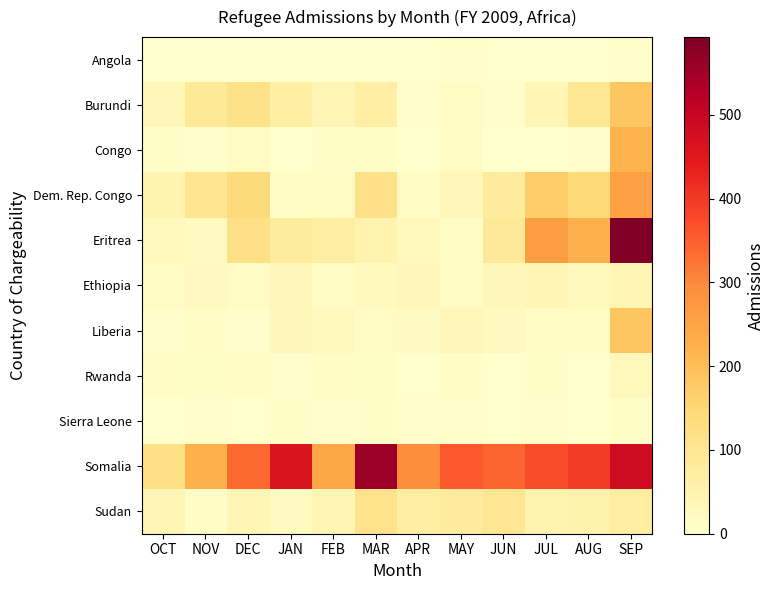

Reading left to right, extract all data points from this chart.

Angola: OCT=0	NOV=0	DEC=1	JAN=0	FEB=0	MAR=0	APR=0	MAY=3	JUN=0	JUL=0	AUG=0	SEP=4
Burundi: OCT=34	NOV=90	DEC=115	JAN=67	FEB=42	MAR=69	APR=4	MAY=18	JUN=4	JUL=41	AUG=95	SEP=183
Congo: OCT=8	NOV=6	DEC=18	JAN=0	FEB=7	MAR=9	APR=2	MAY=18	JUN=2	JUL=0	AUG=3	SEP=220
Dem. Rep. Congo: OCT=48	NOV=101	DEC=141	JAN=11	FEB=18	MAR=117	APR=15	MAY=35	JUN=81	JUL=169	AUG=142	SEP=257
Eritrea: OCT=24	NOV=19	DEC=119	JAN=78	FEB=74	MAR=50	APR=26	MAY=12	JUN=88	JUL=261	AUG=227	SEP=593
Ethiopia: OCT=16	NOV=22	DEC=14	JAN=36	FEB=16	MAR=24	APR=33	MAY=18	JUN=32	JUL=39	AUG=30	SEP=41
Liberia: OCT=4	NOV=13	DEC=3	JAN=32	FEB=26	MAR=14	APR=20	MAY=37	JUN=23	JUL=11	AUG=18	SEP=184
Rwanda: OCT=13	NOV=8	DEC=13	JAN=5	FEB=10	MAR=9	APR=1	MAY=13	JUN=2	JUL=8	AUG=1	SEP=28
Sierra Leone: OCT=0	NOV=5	DEC=1	JAN=9	FEB=3	MAR=8	APR=4	MAY=6	JUN=2	JUL=4	AUG=2	SEP=7
Somalia: OCT=119	NOV=224	DEC=337	JAN=459	FEB=244	MAR=557	APR=292	MAY=357	JUN=345	JUL=375	AUG=394	SEP=486
Sudan: OCT=38	NOV=11	DEC=38	JAN=19	FEB=38	MAR=110	APR=74	MAY=79	JUN=98	JUL=50	AUG=55	SEP=73